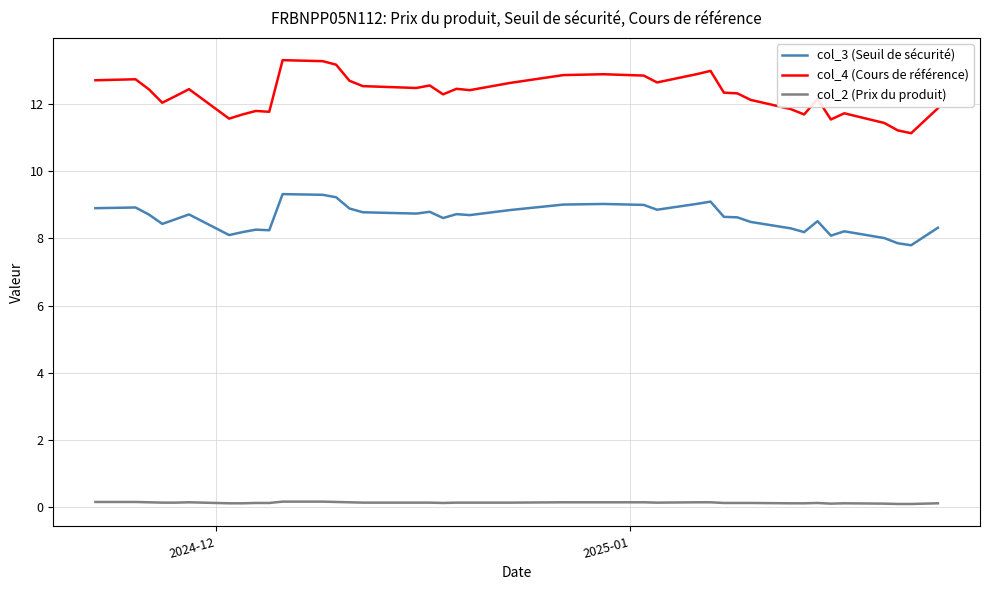

Count the col_2 (Prix du produit) values in the range 0 to 1.

39